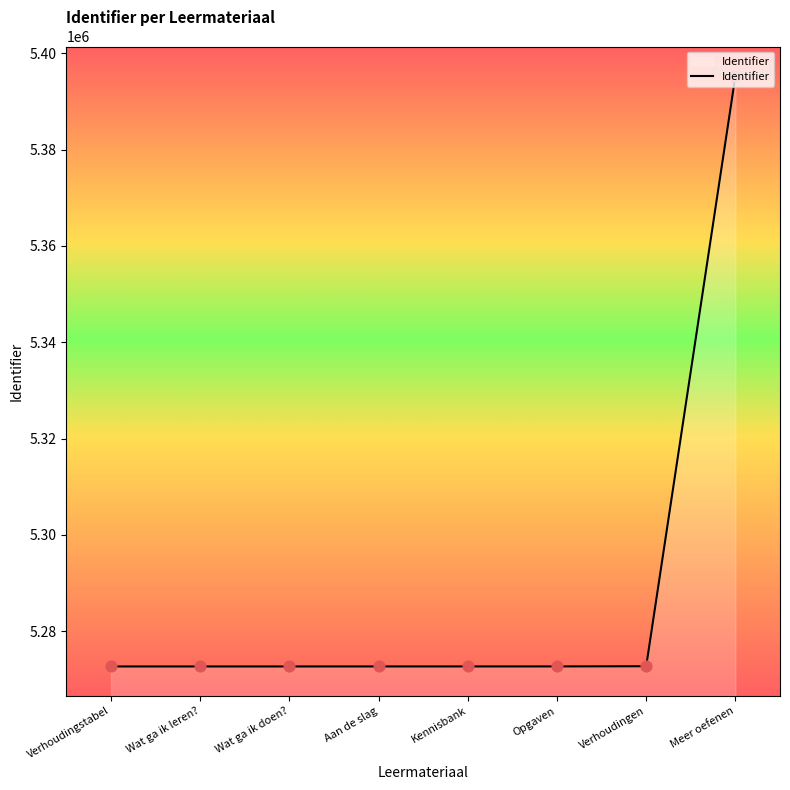

Approximately how many times larger is the value at Wat ga ik doen? compared to Verhoudingstabel?

1.0